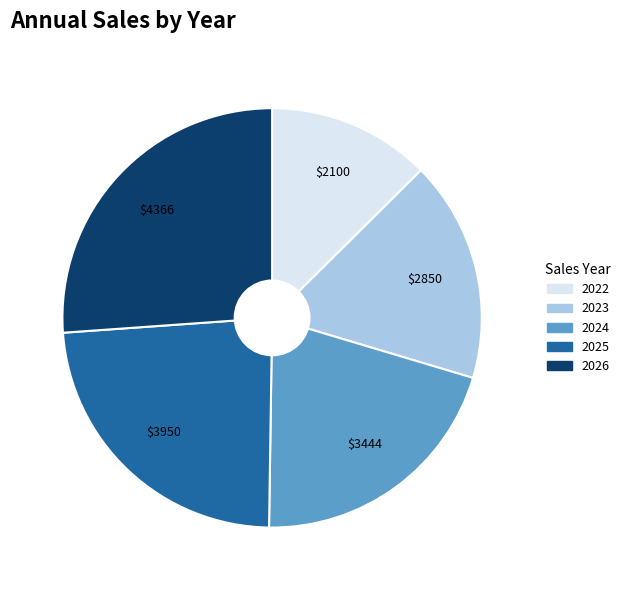

Rank the categories by value from lowest to highest.

2022, 2023, 2024, 2025, 2026